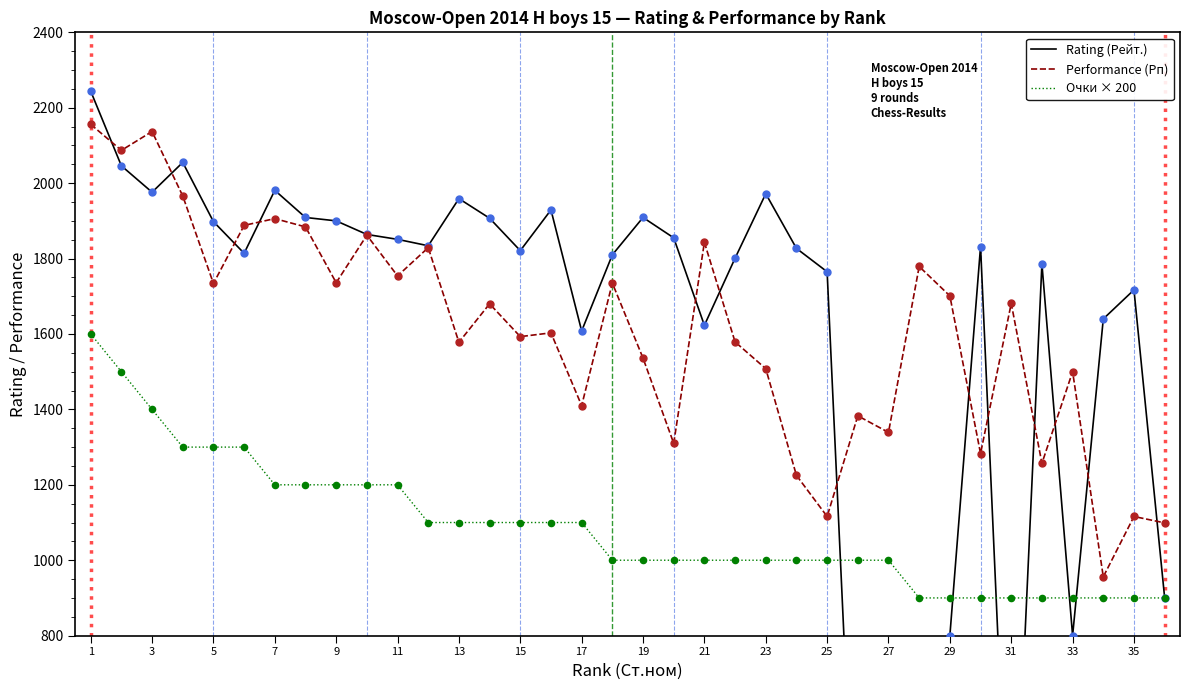

At which category is the sum across all series the highest?

1